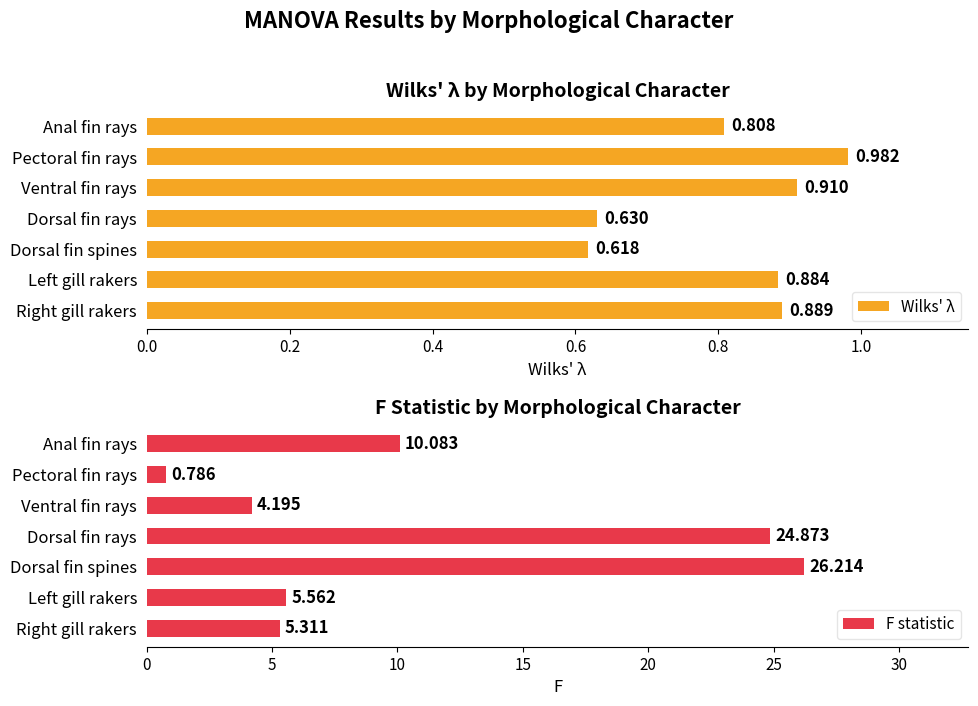

At which label does Wilks' λ reach its peak?

Pectoral fin rays